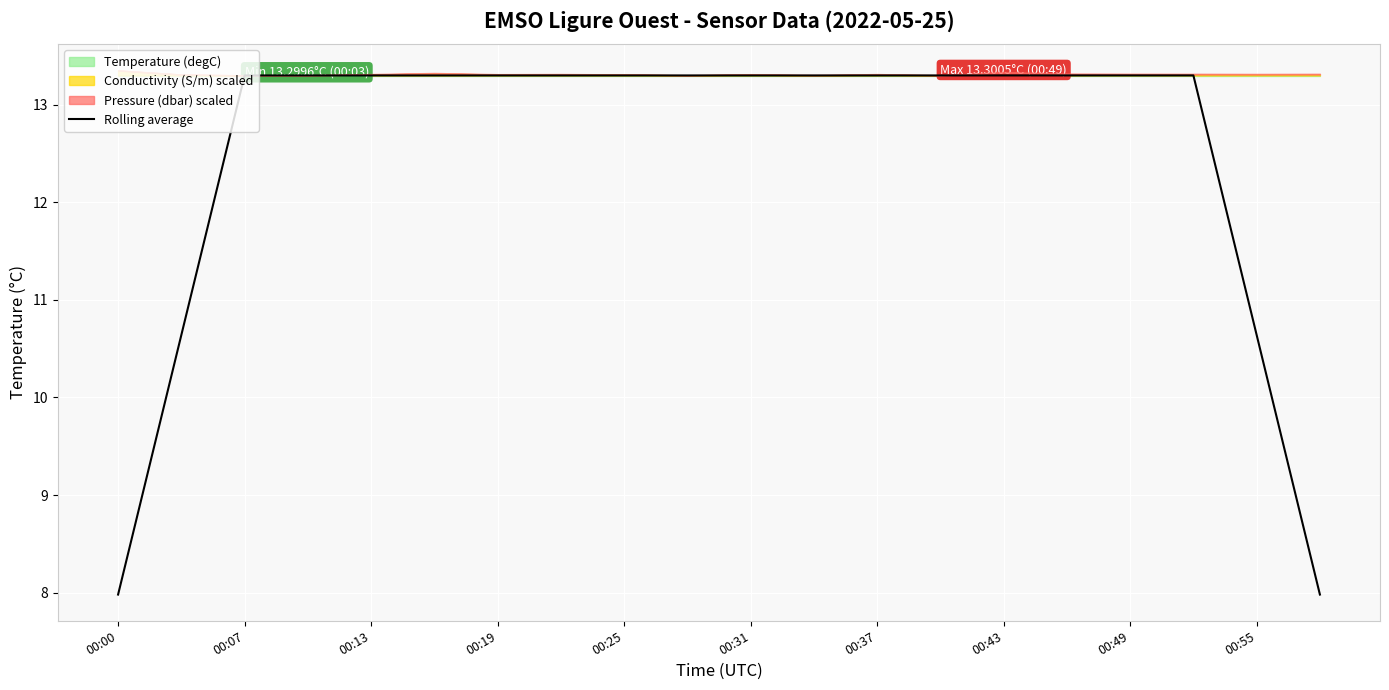

How many data points does each series have?

20